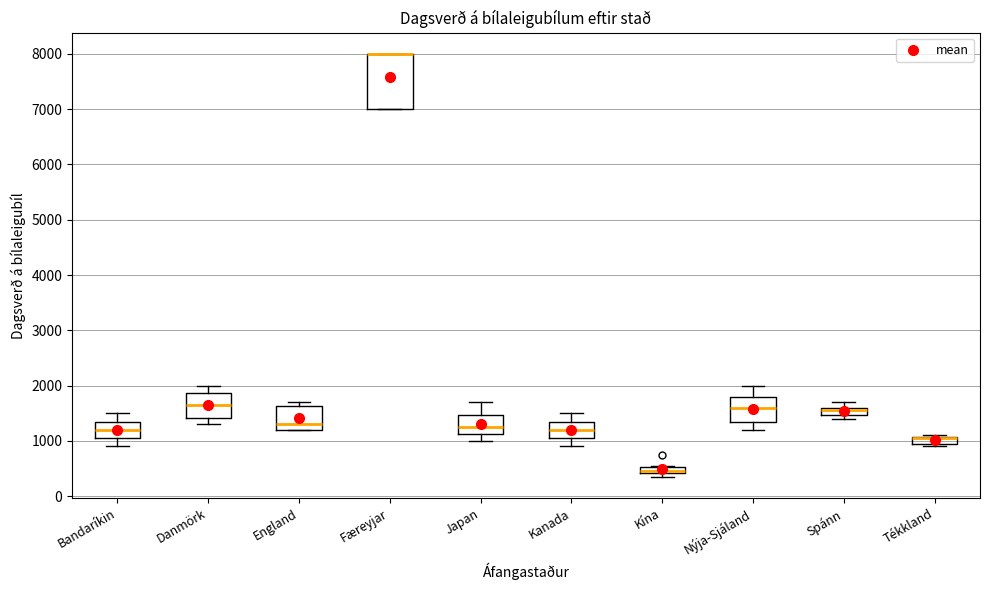

Where is the upper edge of the box for Færeyjar on the y-axis? The values are not printed on the chart, so give them approximately, as read against the axis.

8000